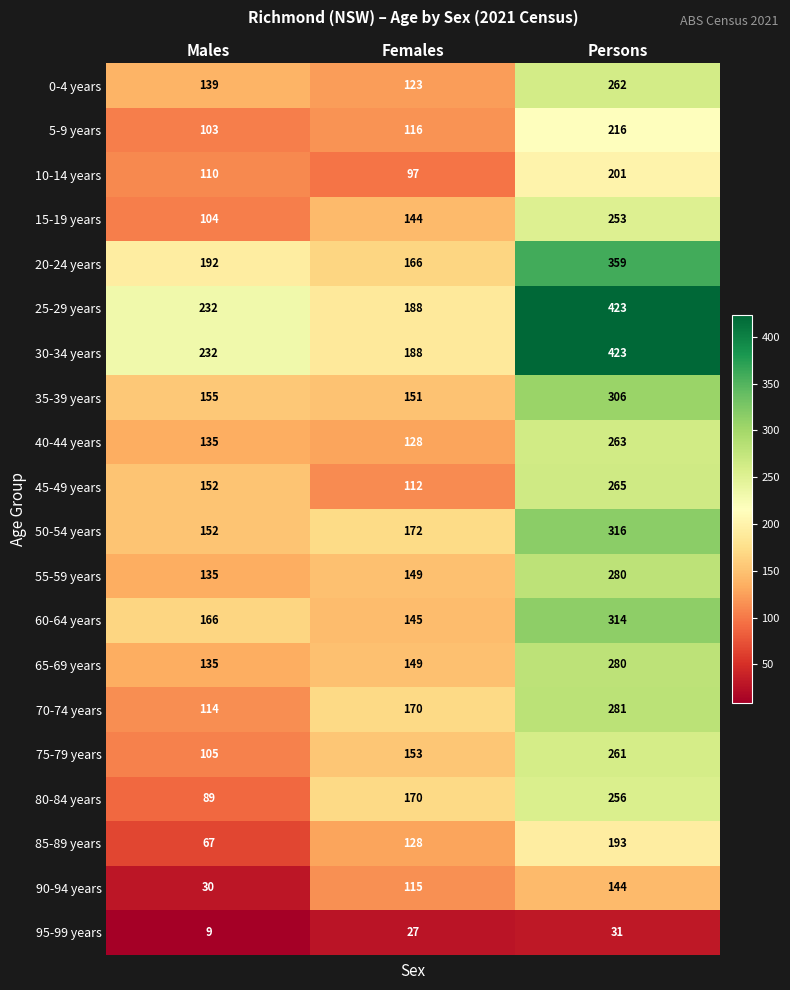

What is the average value of the 15-19 years series?

167